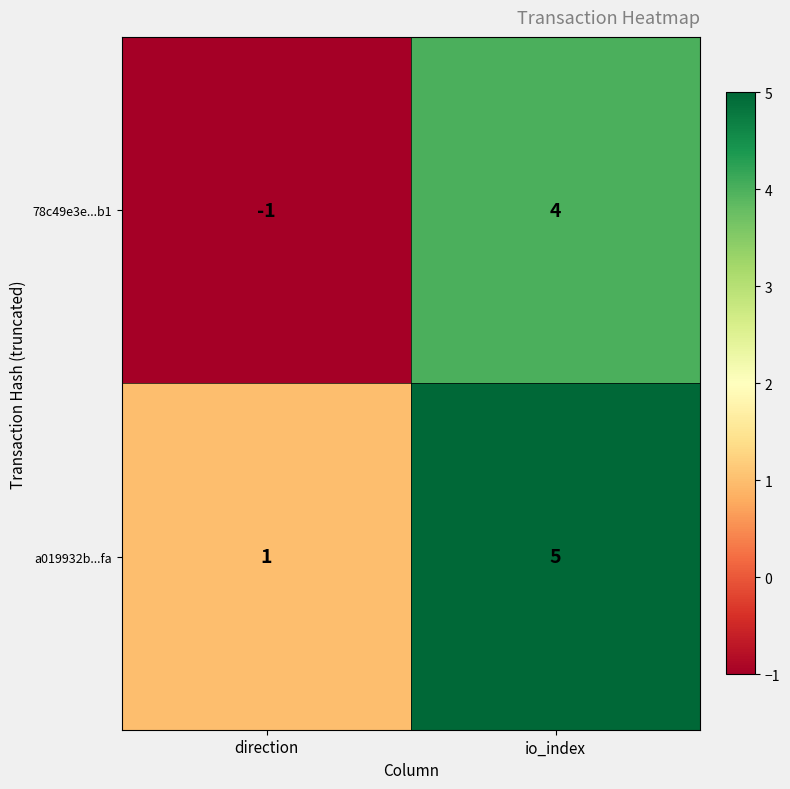

Count the number of categories in the chart.

2